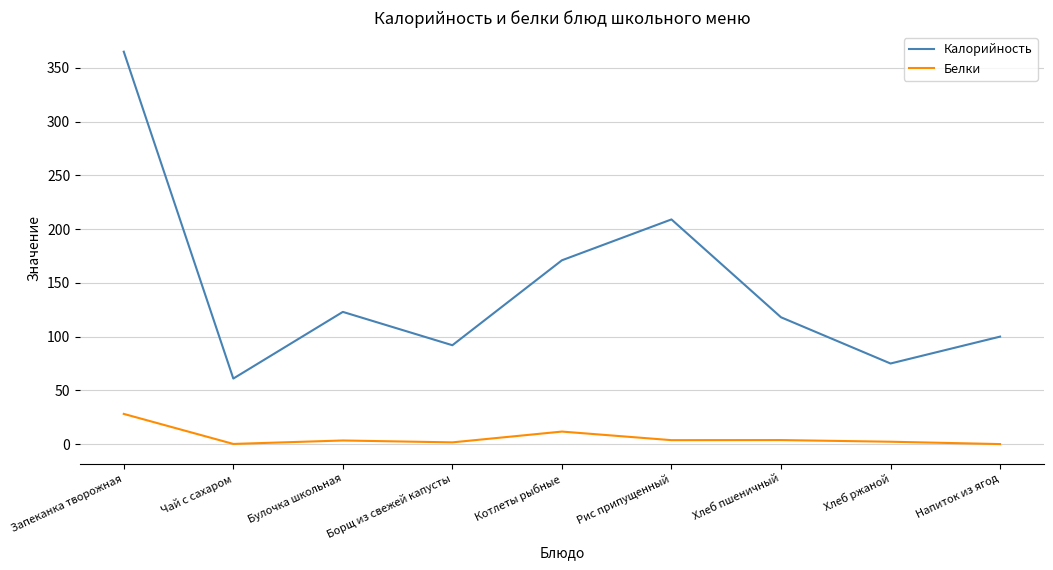

What is the maximum value shown in the chart?

365.0